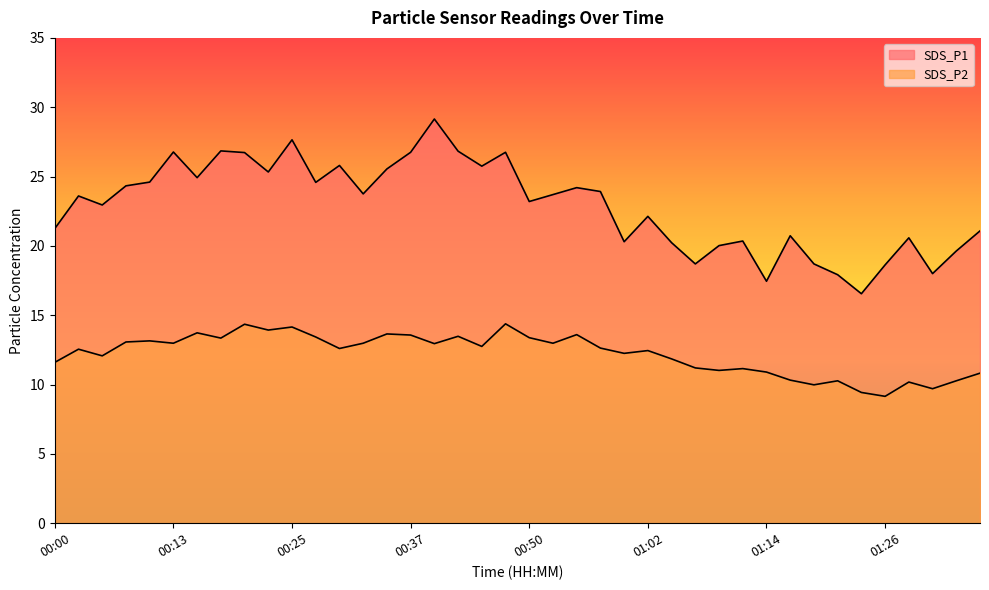

At which label is SDS_P2 closest to 11?

01:09